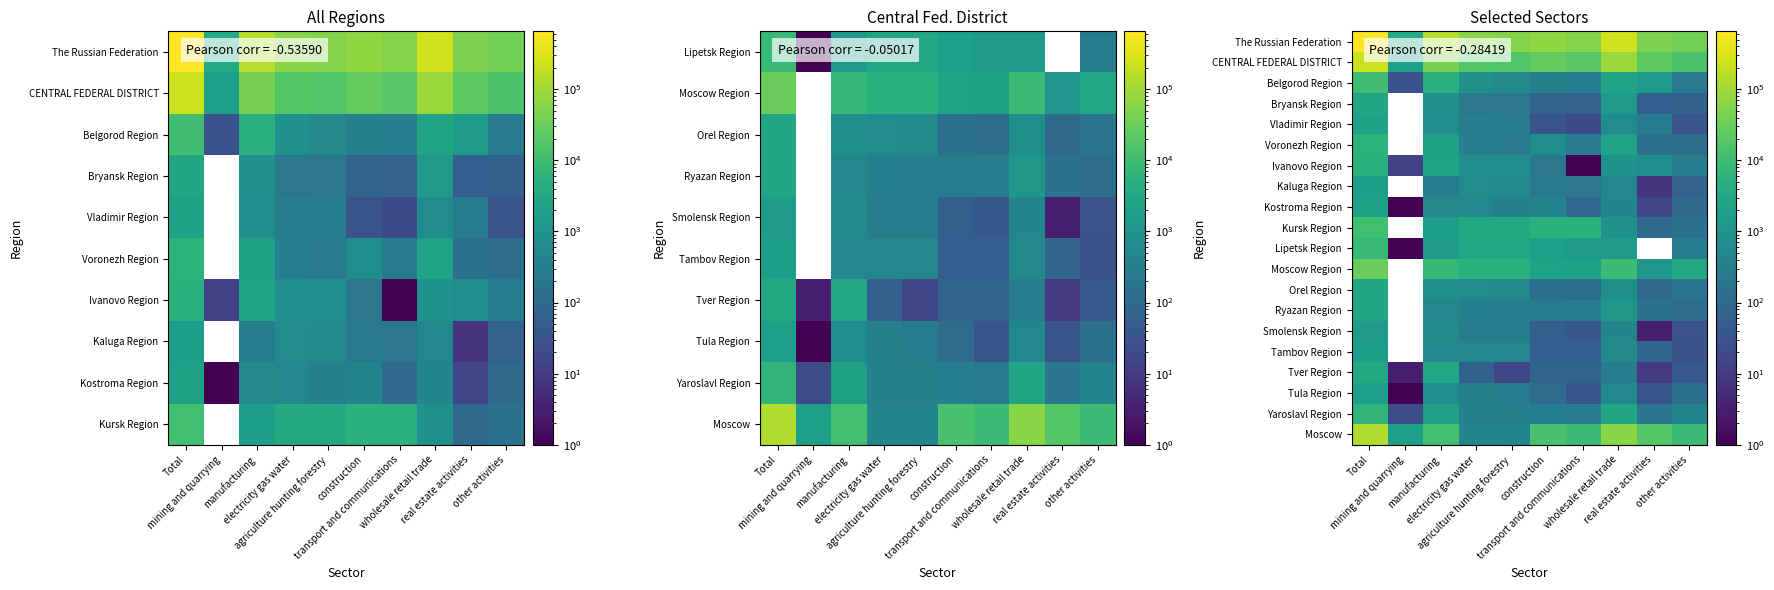

What is the total value across all series at transport and communications?

93526.0